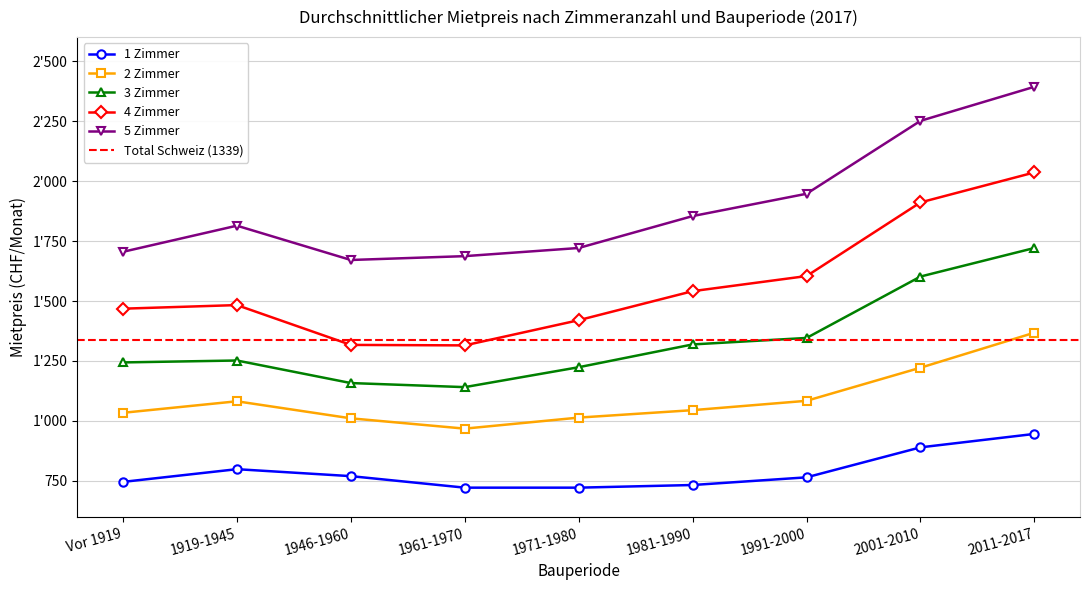

Which category has the lowest value across all series?

1961-1970